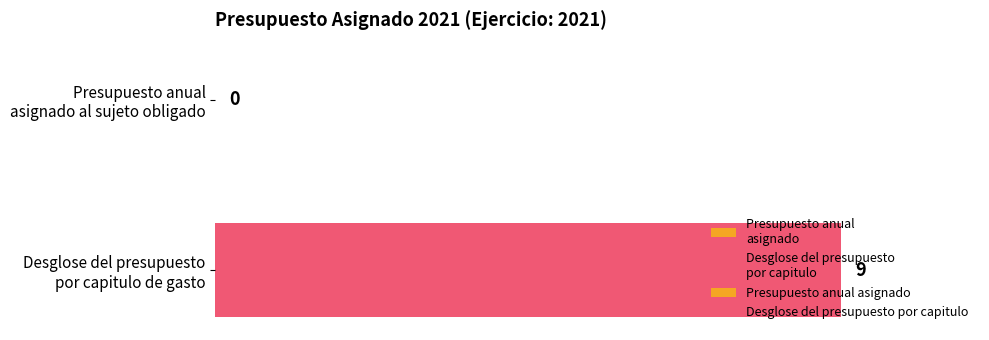

Does the chart contain stacked bars?

No